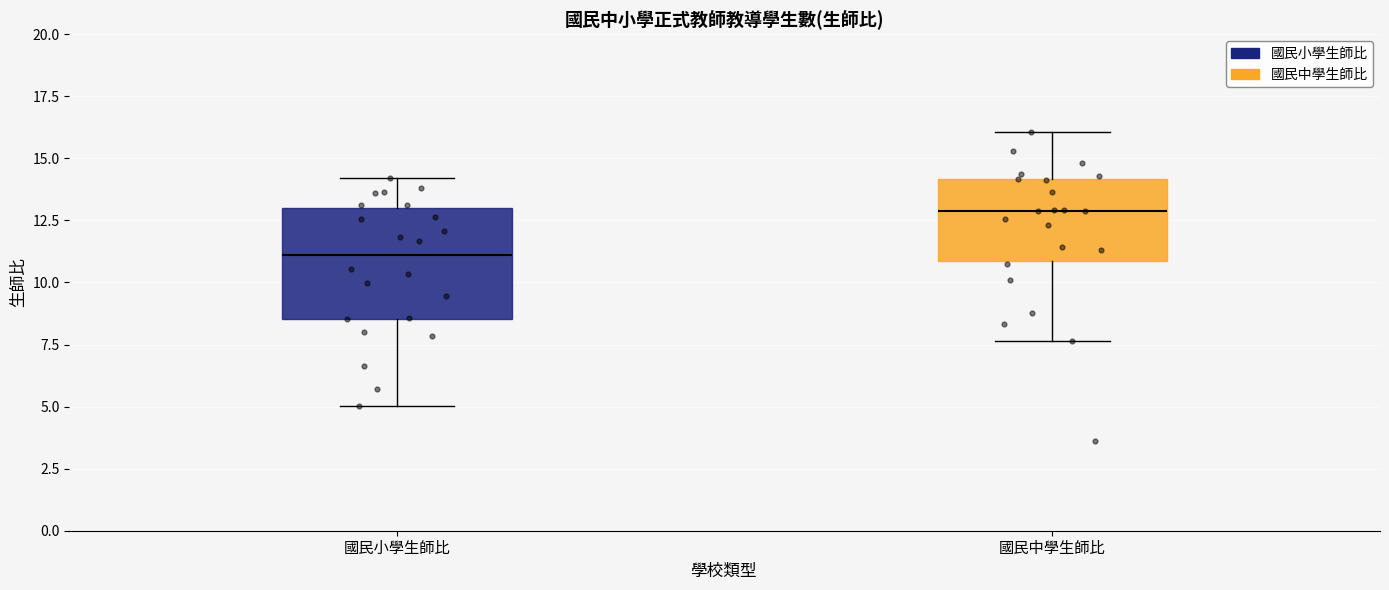

Reading left to right, transcribe this box plot: for each box, give where its median line is, the range the box spans, and where its two whiskers end, as read against the y-axis. The values are not printed on the chart, so give them approximately, as read against the axis.

國民小學生師比: median 11.0, box 8.5 to 13.0, whiskers 5.0 to 14.0
國民中學生師比: median 13.0, box 11.0 to 14.0, whiskers 7.5 to 16.0